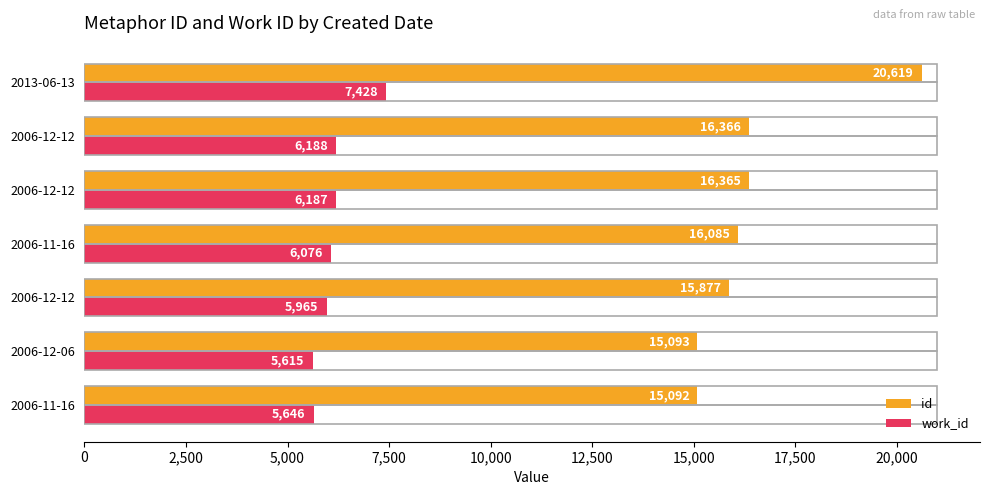

What is the average value of the id series?

16500